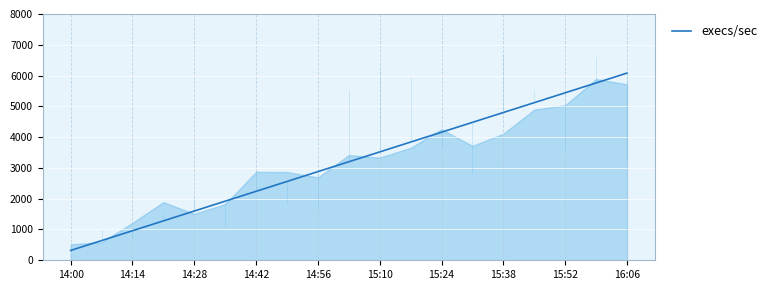

What is the difference between the maximum and minimum values?

5760